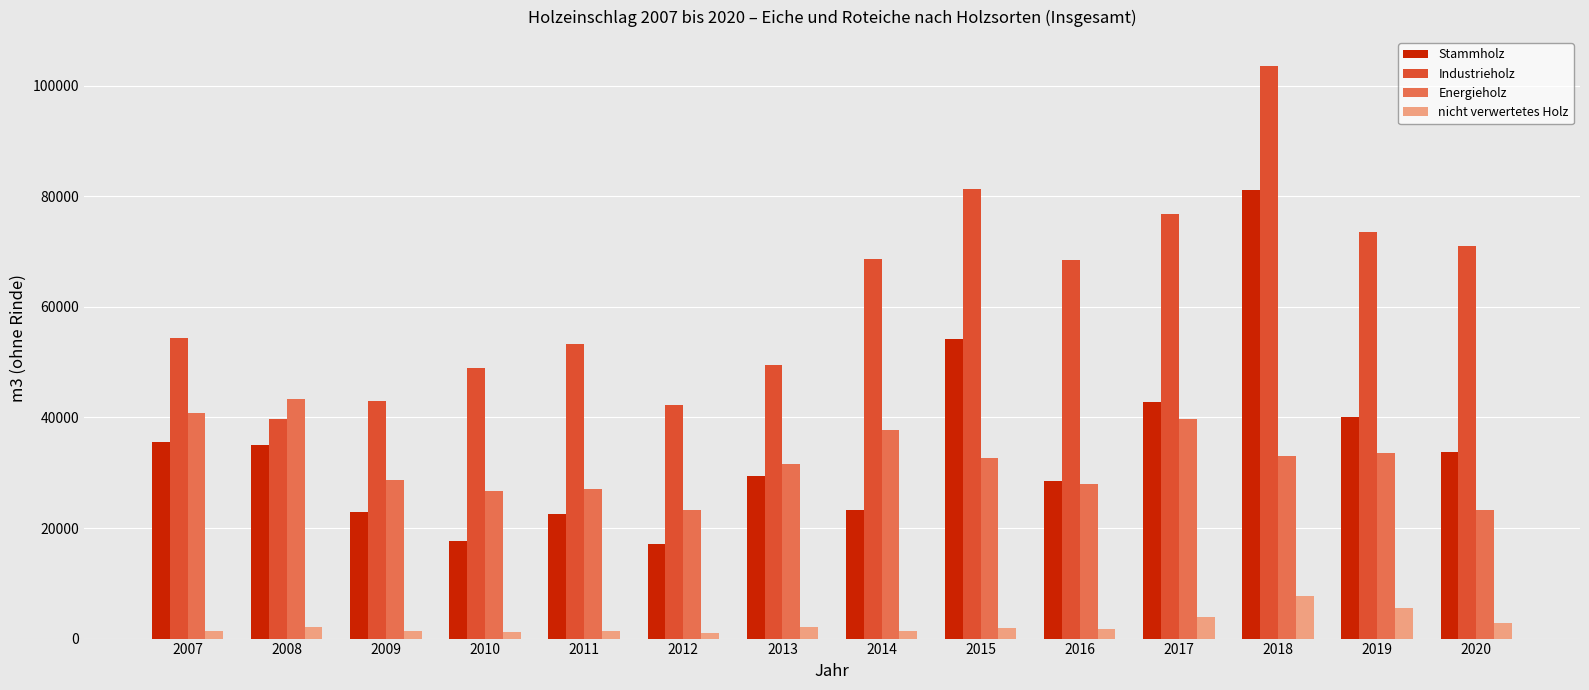

What value does the Industrieholz series have at 2020?

71100.0